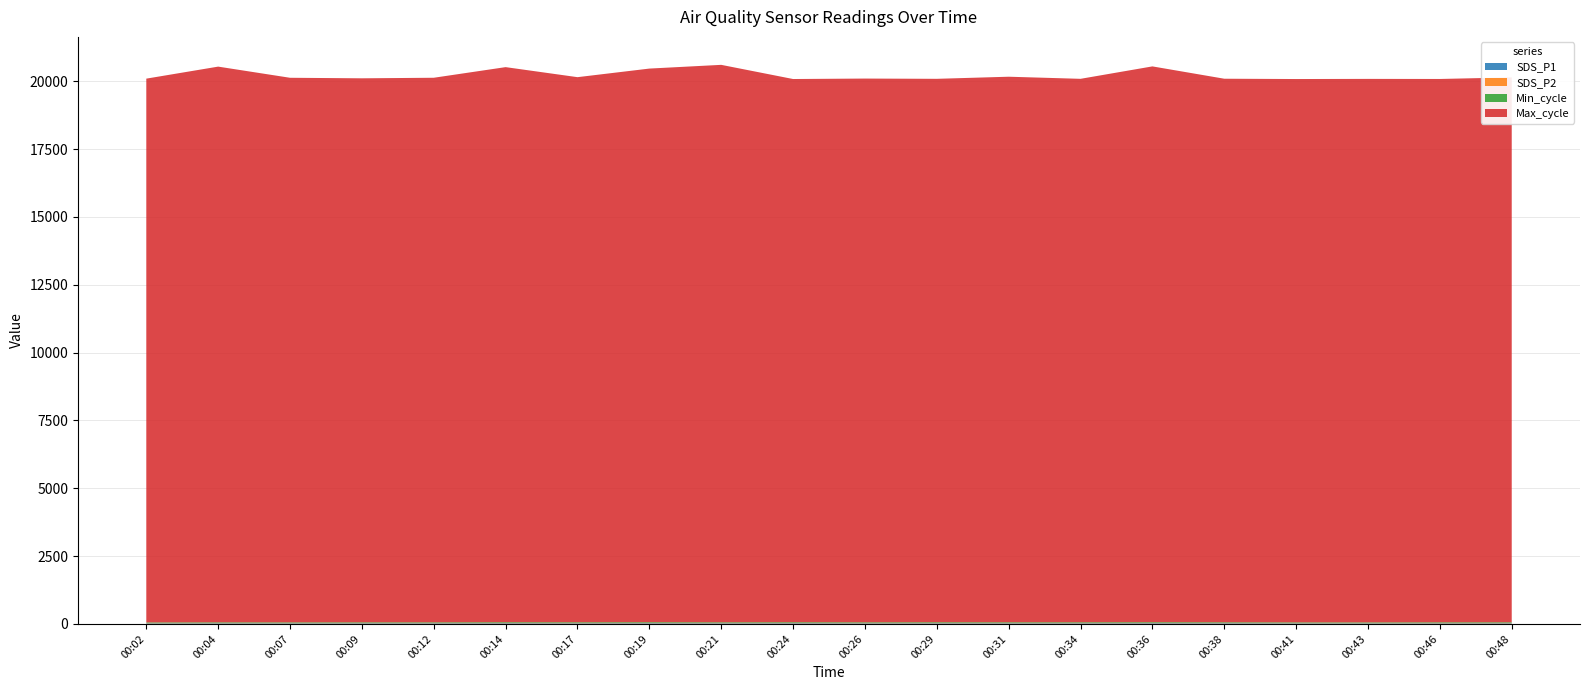

Reading left to right, transcribe all the data shown in this chart.

SDS_P1: 00:02=18.2	00:04=20.8	00:07=19.9	00:09=21.2	00:12=21.2	00:14=24.2	00:17=21.8	00:19=24.7	00:21=21.8	00:24=24.1	00:26=20.8	00:29=23.0	00:31=21.9	00:34=22.2	00:36=25.0	00:38=22.7	00:41=19.2	00:43=18.8	00:46=20.4	00:48=21.8
SDS_P2: 00:02=9.4	00:04=9.8	00:07=9.6	00:09=9.6	00:12=9.8	00:14=10.5	00:17=11.0	00:19=10.6	00:21=10.2	00:24=10.4	00:26=10.6	00:29=10.9	00:31=10.4	00:34=10.6	00:36=10.8	00:38=9.8	00:41=9.9	00:43=9.6	00:46=11.0	00:48=10.5
Min_cycle: 00:02=28.0	00:04=28.0	00:07=28.0	00:09=28.0	00:12=28.0	00:14=28.0	00:17=28.0	00:19=28.0	00:21=28.0	00:24=28.0	00:26=28.0	00:29=28.0	00:31=28.0	00:34=28.0	00:36=28.0	00:38=28.0	00:41=28.0	00:43=28.0	00:46=28.0	00:48=28.0
Max_cycle: 00:02=20037.0	00:04=20477.0	00:07=20067.0	00:09=20046.0	00:12=20066.0	00:14=20454.0	00:17=20086.0	00:19=20400.0	00:21=20541.0	00:24=20016.0	00:26=20036.0	00:29=20024.0	00:31=20103.0	00:34=20025.0	00:36=20480.0	00:38=20029.0	00:41=20021.0	00:43=20027.0	00:46=20021.0	00:48=20078.0